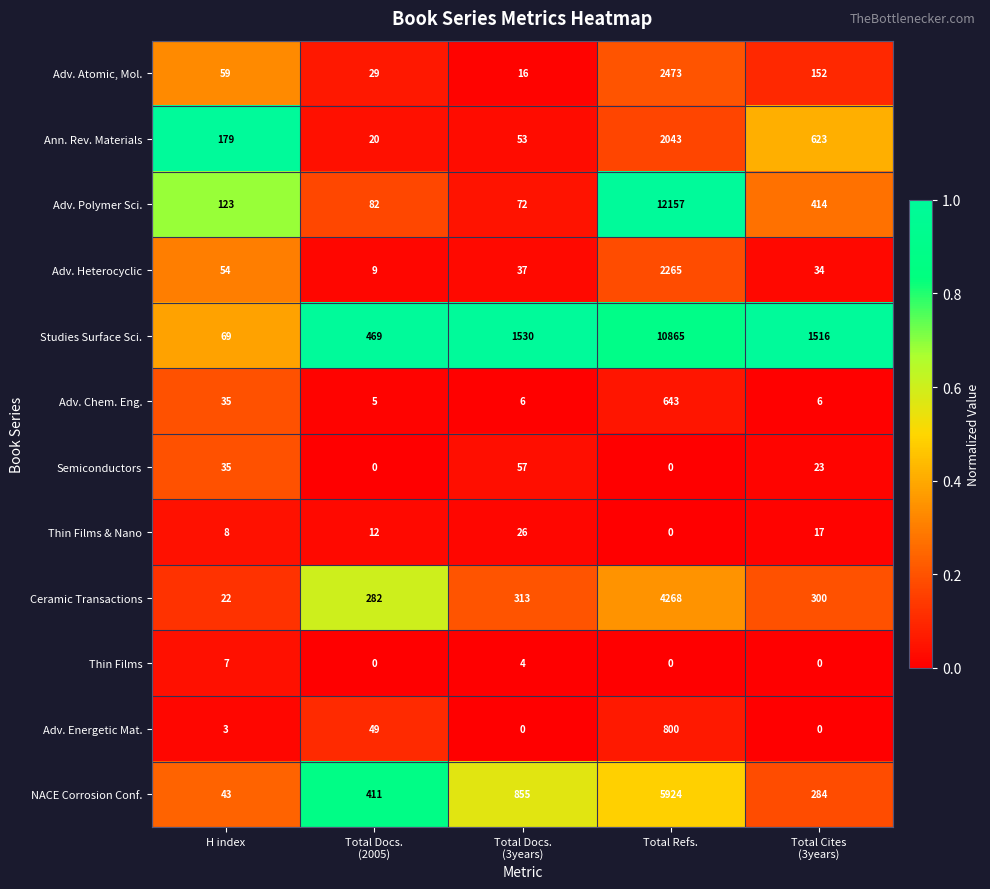

The value of Adv. Polymer Sci. at H index is 220. True or false?

False